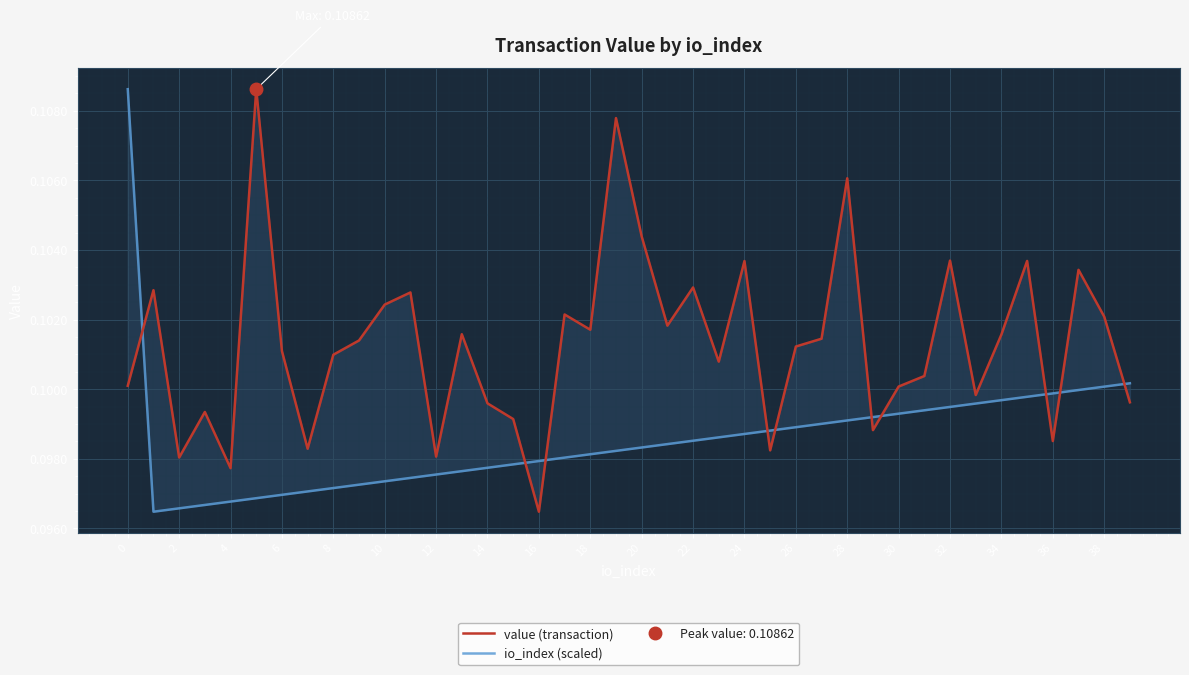

True or false: io_index (scaled) has a value of 0.0 at 37.

False